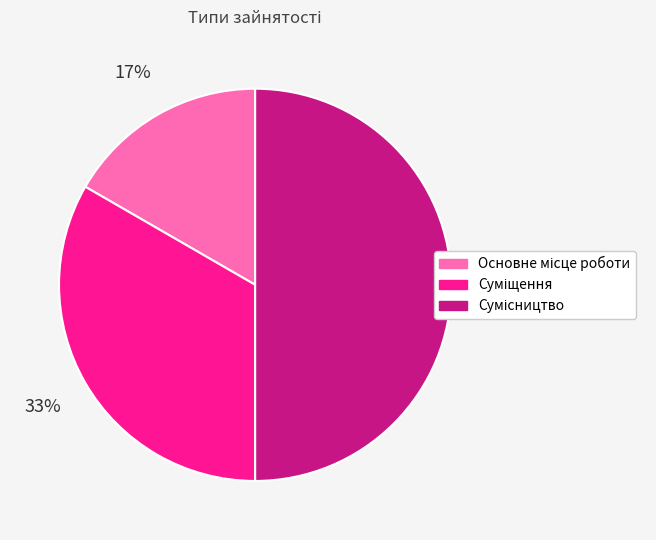

To the nearest percent, what is the difference between the largest and smallest slice percentages?

33%